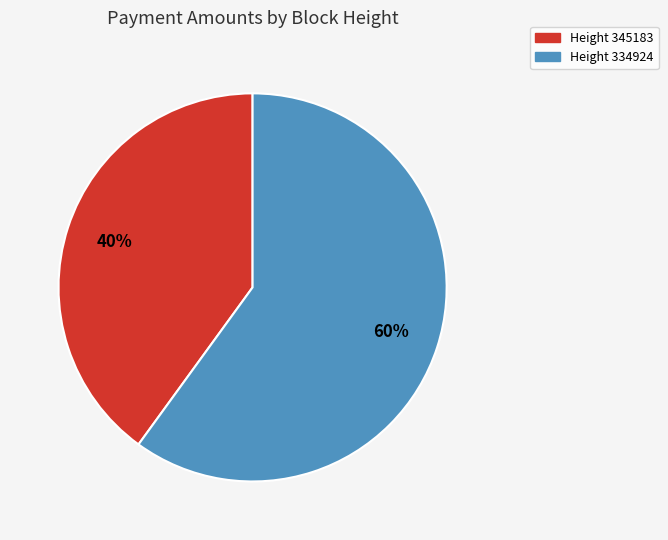

Which category accounts for the majority?

Height 334924